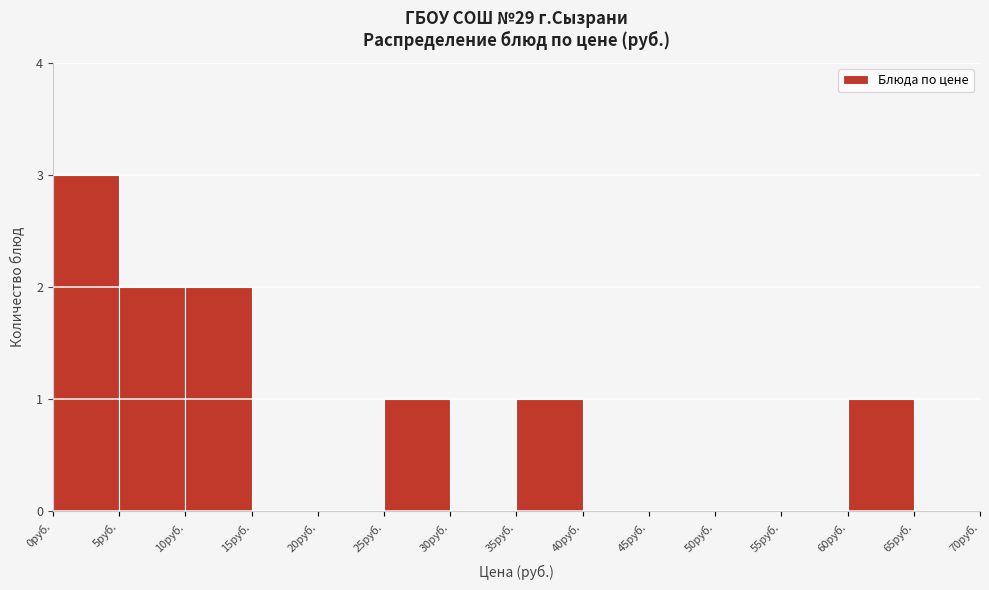

Reading left to right, transcribe this chart: for each bar, give the range it covers on the x-axis and its height. The values are not printed on the chart, so give them approximately, as read against the axis.

0 to 5: 3
5 to 10: 2
10 to 15: 2
15 to 20: 0
20 to 25: 0
25 to 30: 1
30 to 35: 0
35 to 40: 1
40 to 45: 0
45 to 50: 0
50 to 55: 0
55 to 60: 0
60 to 65: 1
65 to 70: 0